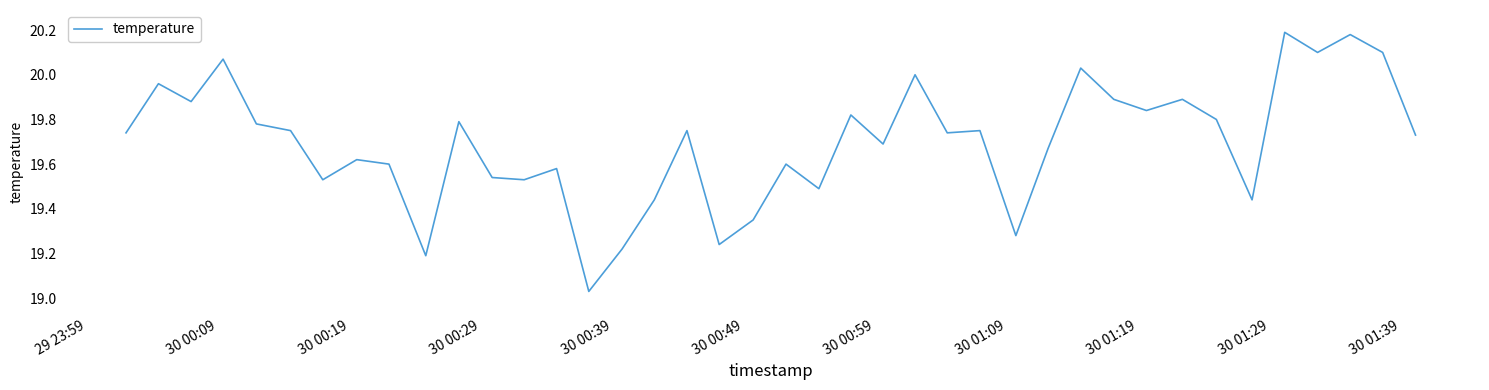

Count the number of data series in this chart.

1